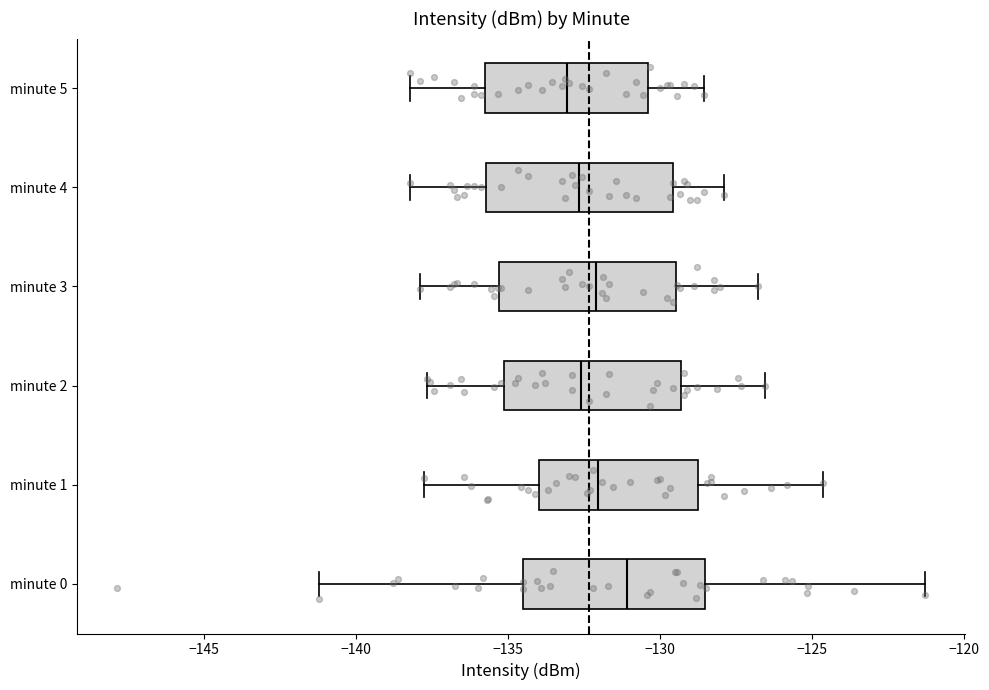

Where is the left edge of the box for minute 2 on the x-axis? The values are not printed on the chart, so give them approximately, as read against the axis.

-135.0